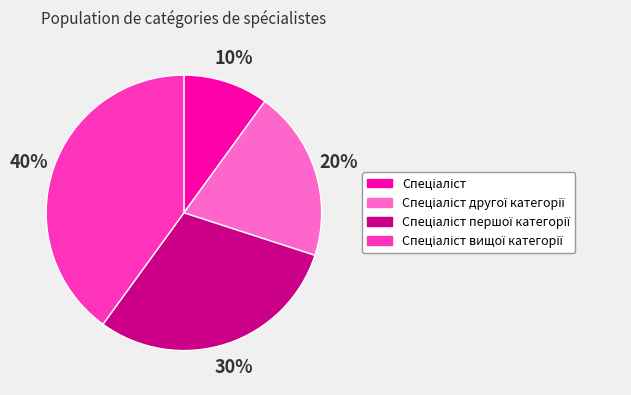

Is there a majority slice in this chart?

No